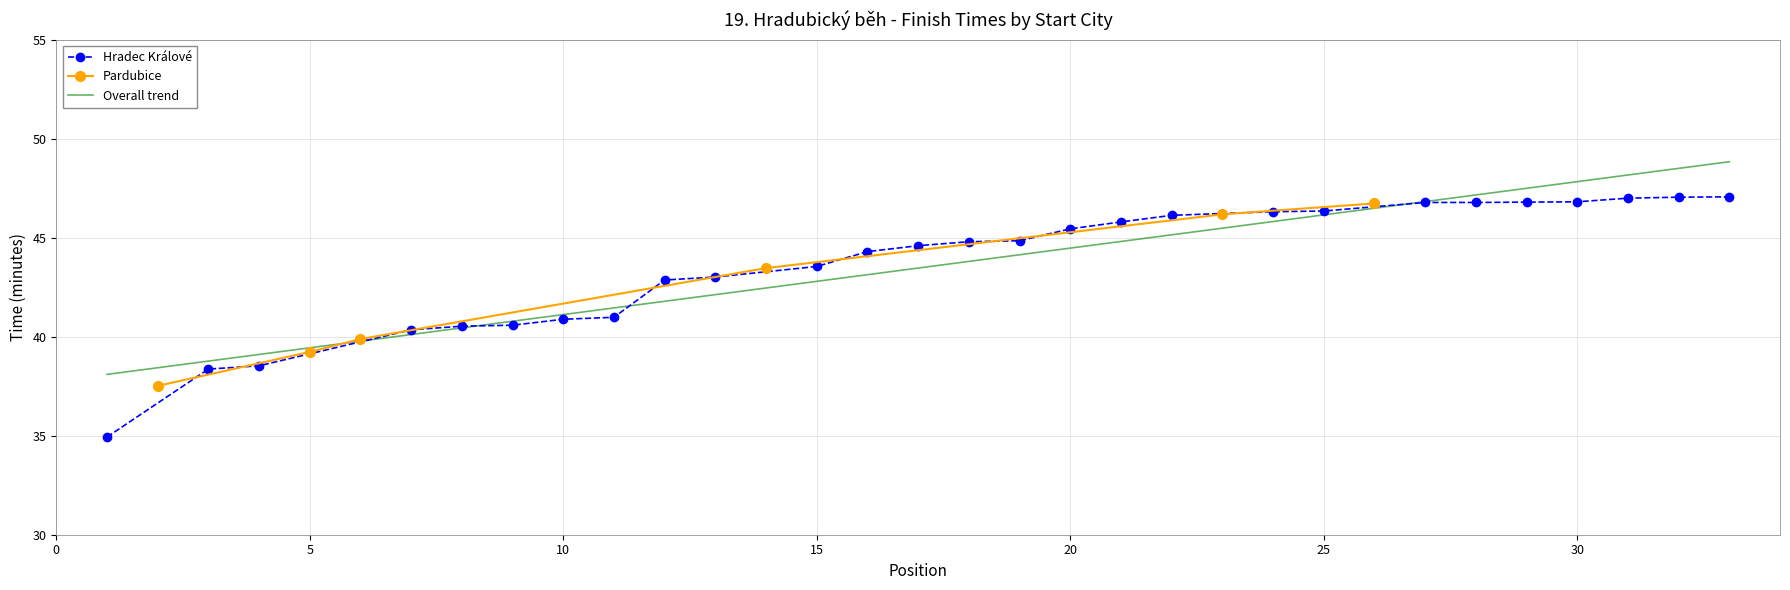

True or false: Pardubice has more than 2 interior local peaks.

False